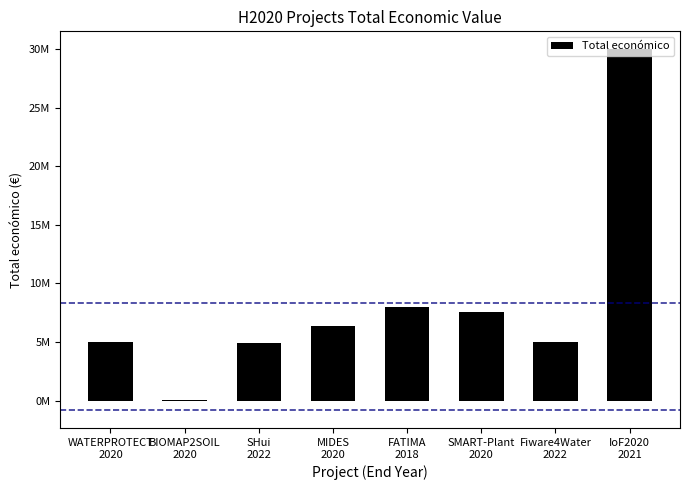

At which label is the value closest to 15024764?

FATIMA
2018